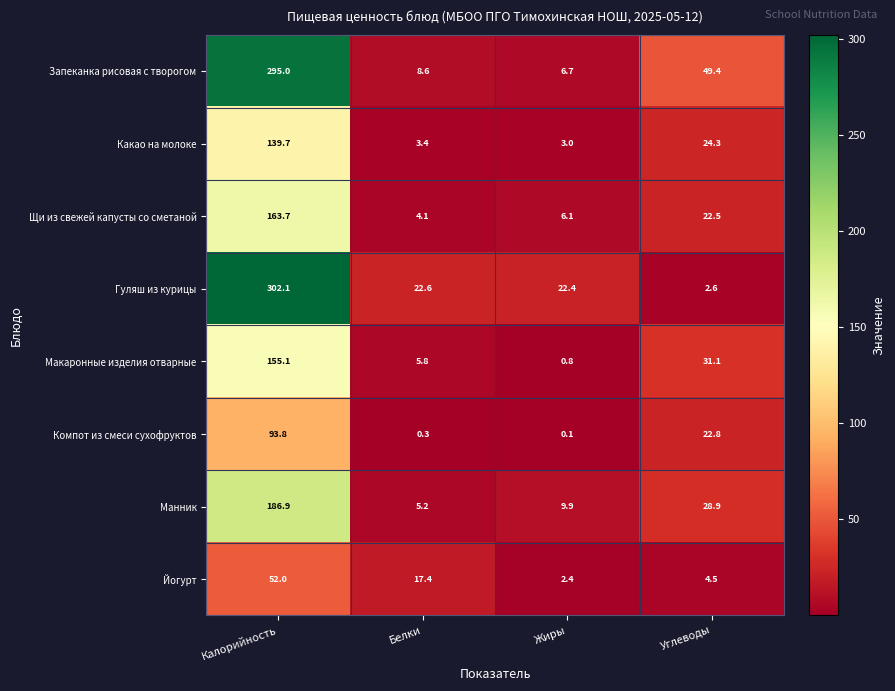

Rank the series by their maximum value, from highest to lowest.

Гуляш из курицы, Запеканка рисовая с творогом, Манник, Щи из свежей капусты со сметаной, Макаронные изделия отварные, Какао на молоке, Компот из смеси сухофруктов, Йогурт